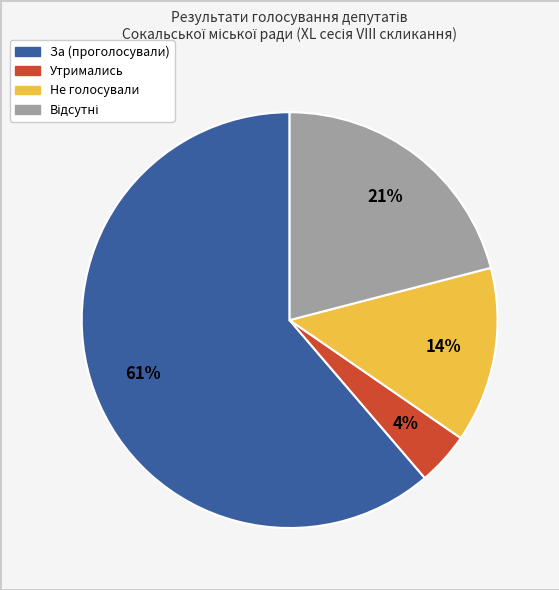

Is there a majority slice in this chart?

Yes